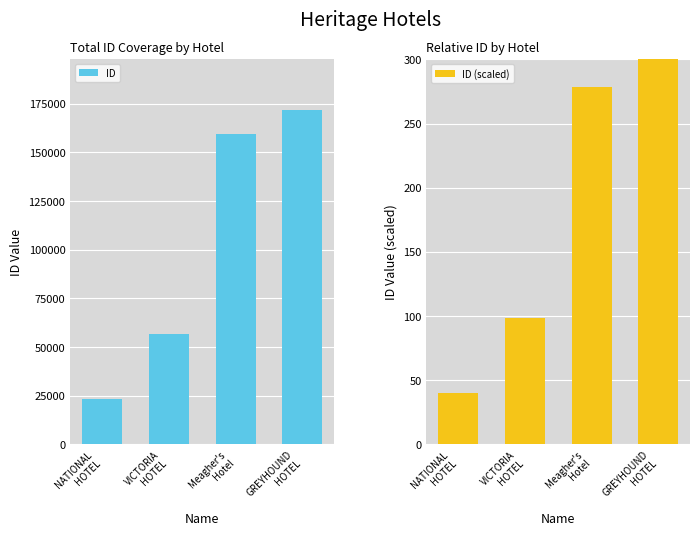

Is the value of ID (scaled) at VICTORIA
HOTEL greater than the value of ID at NATIONAL
HOTEL?

No